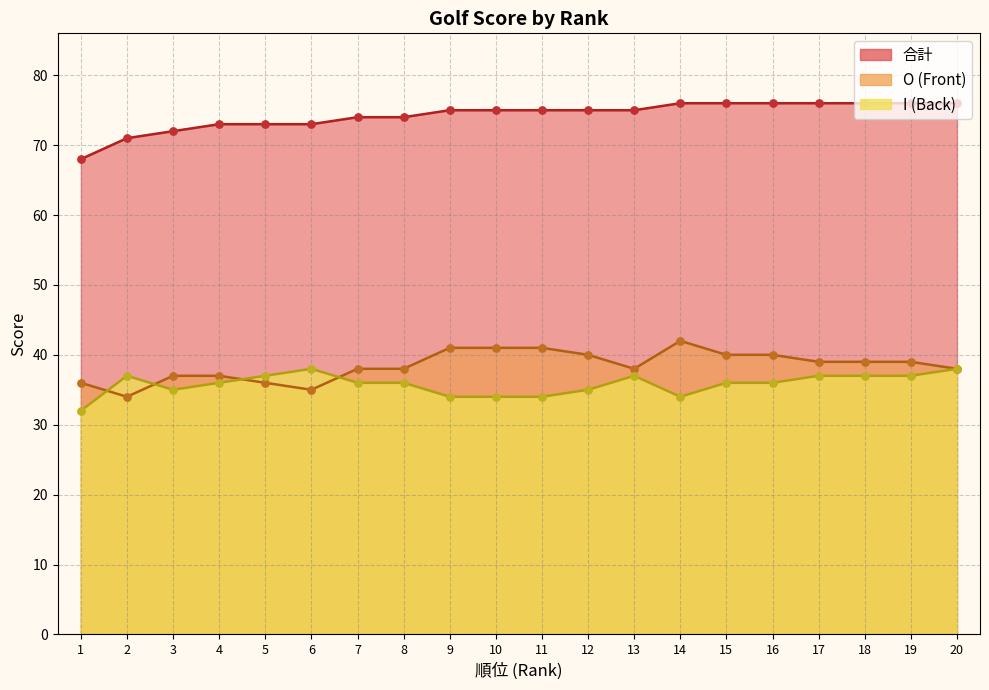

Which series contains the highest Y value?

合計